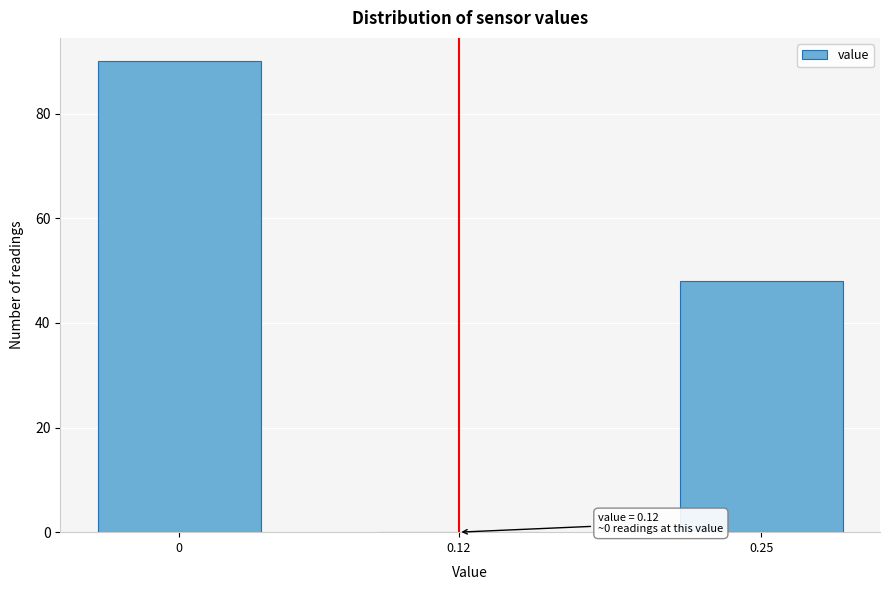

Reading right to left, what are all the values shown in this chart?

0.25=48	0.12=0	0=90